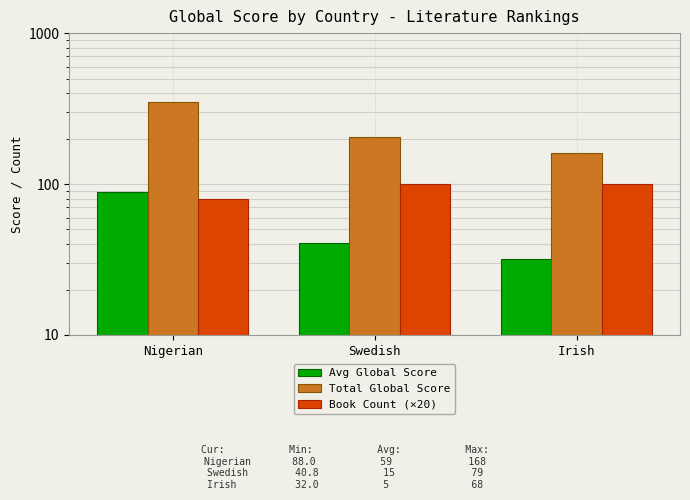

What is the difference between the second highest and minimum values in the Total Global Score series?

44.0